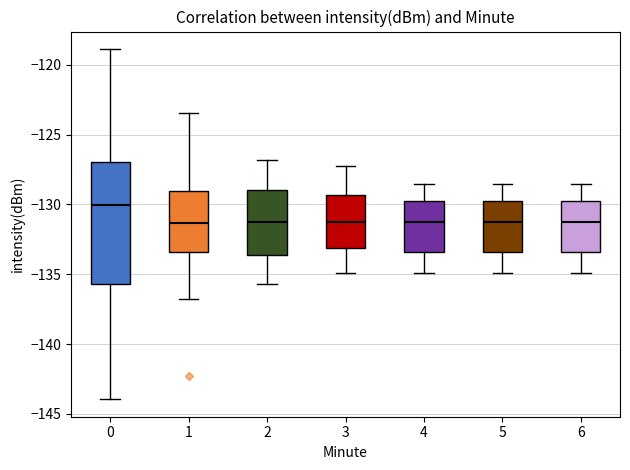

Which box is the tallest, from its lower edge to its upper edge?

0